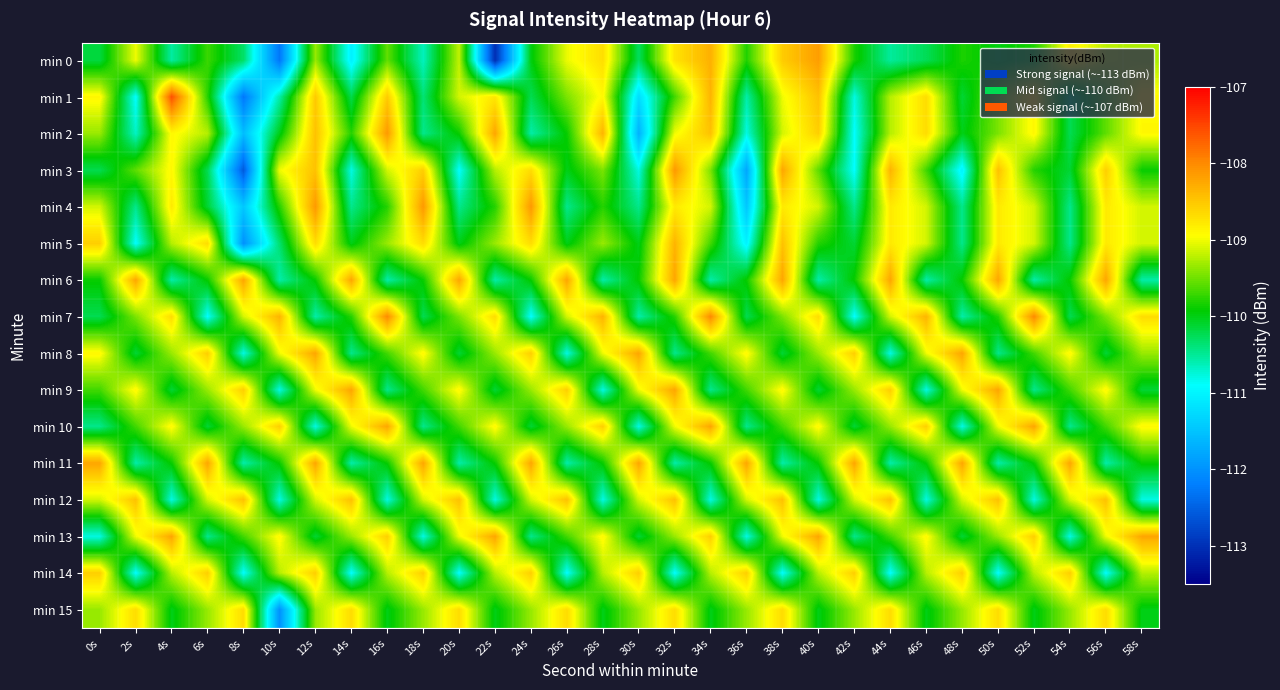

Reading left to right, transcribe all the data shown in this chart.

min 0: 0s=-110.2	2s=-109.0	4s=-110.5	6s=-109.7	8s=-110.3	10s=-112.3	12s=-109.3	14s=-111.0	16s=-109.6	18s=-110.7	20s=-109.2	22s=-113.0	24s=-110.0	26s=-109.0	28s=-108.7	30s=-110.3	32s=-108.7	34s=-108.3	36s=-109.8	38s=-108.5	40s=-108.2	42s=-109.8	44s=-110.5	46s=-110.3	48s=-109.8	50s=-110.0	52s=-109.8	54s=-108.8	56s=-109.2	58s=-109.3
min 1: 0s=-108.9	2s=-110.9	4s=-107.6	6s=-109.8	8s=-112.3	10s=-110.6	12s=-108.5	14s=-110.2	16s=-108.5	18s=-110.4	20s=-109.1	22s=-108.8	24s=-110.2	26s=-109.5	28s=-108.9	30s=-111.2	32s=-109.7	34s=-108.3	36s=-110.6	38s=-109.0	40s=-108.5	42s=-110.8	44s=-109.2	46s=-108.7	48s=-110.1	50s=-109.5	52s=-108.9	54s=-110.2	56s=-109.6	58s=-108.9
min 2: 0s=-109.3	2s=-110.7	4s=-108.9	6s=-109.2	8s=-111.6	10s=-110.0	12s=-108.5	14s=-109.8	16s=-108.1	18s=-110.5	20s=-109.9	22s=-108.2	24s=-110.6	26s=-109.9	28s=-108.3	30s=-111.7	32s=-109.0	34s=-108.5	36s=-110.8	38s=-109.1	40s=-108.6	42s=-110.9	44s=-109.2	46s=-108.7	48s=-110.0	50s=-109.5	52s=-108.9	54s=-110.2	56s=-109.6	58s=-108.9
min 3: 0s=-110.2	2s=-109.6	4s=-108.9	6s=-110.2	8s=-112.6	10s=-109.0	12s=-108.5	14s=-110.8	16s=-109.1	18s=-108.6	20s=-110.9	22s=-109.2	24s=-108.7	26s=-110.0	28s=-109.5	30s=-110.8	32s=-108.1	34s=-109.5	36s=-111.8	38s=-108.2	40s=-109.6	42s=-110.9	44s=-108.3	46s=-109.7	48s=-111.0	50s=-108.5	52s=-109.8	54s=-110.1	56s=-108.6	58s=-109.9
min 4: 0s=-109.1	2s=-110.5	4s=-108.8	6s=-110.1	8s=-111.5	10s=-109.8	12s=-108.1	14s=-110.5	16s=-109.8	18s=-108.1	20s=-110.5	22s=-109.8	24s=-108.1	26s=-110.5	28s=-109.8	30s=-110.5	32s=-108.8	34s=-109.1	36s=-111.5	38s=-108.8	40s=-109.1	42s=-110.5	44s=-108.8	46s=-109.1	48s=-110.5	50s=-108.8	52s=-109.1	54s=-110.5	56s=-108.8	58s=-109.1
min 5: 0s=-108.6	2s=-110.9	4s=-109.2	6s=-108.7	8s=-112.0	10s=-110.3	12s=-108.7	14s=-110.0	16s=-109.3	18s=-108.7	20s=-110.0	22s=-109.3	24s=-108.7	26s=-110.0	28s=-109.3	30s=-110.0	32s=-108.3	34s=-109.7	36s=-111.0	38s=-108.5	40s=-109.8	42s=-110.1	44s=-108.8	46s=-109.1	48s=-110.5	50s=-108.8	52s=-109.1	54s=-110.5	56s=-108.8	58s=-109.1
min 6: 0s=-109.9	2s=-108.2	4s=-110.6	6s=-109.9	8s=-108.2	10s=-110.6	12s=-109.9	14s=-108.2	16s=-110.6	18s=-109.9	20s=-108.2	22s=-110.6	24s=-109.9	26s=-108.2	28s=-110.6	30s=-109.9	32s=-108.2	34s=-110.6	36s=-109.9	38s=-108.2	40s=-110.6	42s=-109.9	44s=-108.2	46s=-110.6	48s=-109.9	50s=-108.2	52s=-110.6	54s=-109.9	56s=-108.2	58s=-110.6
min 7: 0s=-110.2	2s=-109.5	4s=-108.7	6s=-110.9	8s=-109.1	10s=-108.3	12s=-110.6	14s=-109.8	16s=-108.0	18s=-110.2	20s=-109.5	22s=-108.7	24s=-110.9	26s=-109.1	28s=-108.3	30s=-110.6	32s=-109.8	34s=-108.0	36s=-110.2	38s=-109.5	40s=-108.7	42s=-110.9	44s=-109.1	46s=-108.3	48s=-110.6	50s=-109.8	52s=-108.0	54s=-110.2	56s=-109.5	58s=-108.7
min 8: 0s=-108.9	2s=-110.1	4s=-109.3	6s=-108.6	8s=-110.8	10s=-109.0	12s=-108.2	14s=-110.5	16s=-109.7	18s=-108.9	20s=-110.1	22s=-109.3	24s=-108.6	26s=-110.8	28s=-109.0	30s=-108.2	32s=-110.5	34s=-109.7	36s=-108.9	38s=-110.1	40s=-109.3	42s=-108.6	44s=-110.8	46s=-109.0	48s=-108.2	50s=-110.5	52s=-109.7	54s=-108.9	56s=-110.1	58s=-109.3
min 9: 0s=-109.7	2s=-108.9	4s=-110.1	6s=-109.3	8s=-108.6	10s=-110.8	12s=-109.0	14s=-108.2	16s=-110.5	18s=-109.7	20s=-108.9	22s=-110.1	24s=-109.3	26s=-108.6	28s=-110.8	30s=-109.0	32s=-108.2	34s=-110.5	36s=-109.7	38s=-108.9	40s=-110.1	42s=-109.3	44s=-108.6	46s=-110.8	48s=-109.0	50s=-108.2	52s=-110.5	54s=-109.7	56s=-108.9	58s=-110.1
min 10: 0s=-110.5	2s=-109.7	4s=-108.9	6s=-110.1	8s=-109.3	10s=-108.6	12s=-110.8	14s=-109.0	16s=-108.2	18s=-110.5	20s=-109.7	22s=-108.9	24s=-110.1	26s=-109.3	28s=-108.6	30s=-110.8	32s=-109.0	34s=-108.2	36s=-110.5	38s=-109.7	40s=-108.9	42s=-110.1	44s=-109.3	46s=-108.6	48s=-110.8	50s=-109.0	52s=-108.2	54s=-110.5	56s=-109.7	58s=-108.9
min 11: 0s=-108.2	2s=-110.6	4s=-109.9	6s=-108.2	8s=-110.6	10s=-109.9	12s=-108.2	14s=-110.6	16s=-109.9	18s=-108.2	20s=-110.6	22s=-109.9	24s=-108.2	26s=-110.6	28s=-109.9	30s=-108.2	32s=-110.6	34s=-109.9	36s=-108.2	38s=-110.6	40s=-109.9	42s=-108.2	44s=-110.6	46s=-109.9	48s=-108.2	50s=-110.6	52s=-109.9	54s=-108.2	56s=-110.6	58s=-109.9
min 12: 0s=-109.1	2s=-108.5	4s=-110.8	6s=-109.1	8s=-108.5	10s=-110.8	12s=-109.1	14s=-108.5	16s=-110.8	18s=-109.1	20s=-108.5	22s=-110.8	24s=-109.1	26s=-108.5	28s=-110.8	30s=-109.1	32s=-108.5	34s=-110.8	36s=-109.1	38s=-108.5	40s=-110.8	42s=-109.1	44s=-108.5	46s=-110.8	48s=-109.1	50s=-108.5	52s=-110.8	54s=-109.1	56s=-108.5	58s=-110.8
min 13: 0s=-110.8	2s=-109.0	4s=-108.2	6s=-110.5	8s=-109.7	10s=-108.9	12s=-110.1	14s=-109.3	16s=-108.6	18s=-110.8	20s=-109.0	22s=-108.2	24s=-110.5	26s=-109.7	28s=-108.9	30s=-110.1	32s=-109.3	34s=-108.6	36s=-110.8	38s=-109.0	40s=-108.2	42s=-110.5	44s=-109.7	46s=-108.9	48s=-110.1	50s=-109.3	52s=-108.6	54s=-110.8	56s=-109.0	58s=-108.2
min 14: 0s=-108.6	2s=-110.9	4s=-109.2	6s=-108.6	8s=-110.9	10s=-109.2	12s=-108.6	14s=-110.9	16s=-109.2	18s=-108.6	20s=-110.9	22s=-109.2	24s=-108.6	26s=-110.9	28s=-109.2	30s=-108.6	32s=-110.9	34s=-109.2	36s=-108.6	38s=-110.9	40s=-109.2	42s=-108.6	44s=-110.9	46s=-109.2	48s=-108.6	50s=-110.9	52s=-109.2	54s=-108.6	56s=-110.9	58s=-109.2
min 15: 0s=-109.3	2s=-108.7	4s=-110.0	6s=-109.3	8s=-108.7	10s=-112.0	12s=-109.3	14s=-108.7	16s=-110.0	18s=-109.3	20s=-108.7	22s=-110.0	24s=-109.3	26s=-108.7	28s=-110.0	30s=-109.3	32s=-108.7	34s=-110.0	36s=-109.3	38s=-108.7	40s=-110.0	42s=-109.3	44s=-108.7	46s=-110.0	48s=-109.3	50s=-108.7	52s=-110.0	54s=-109.3	56s=-108.7	58s=-110.0